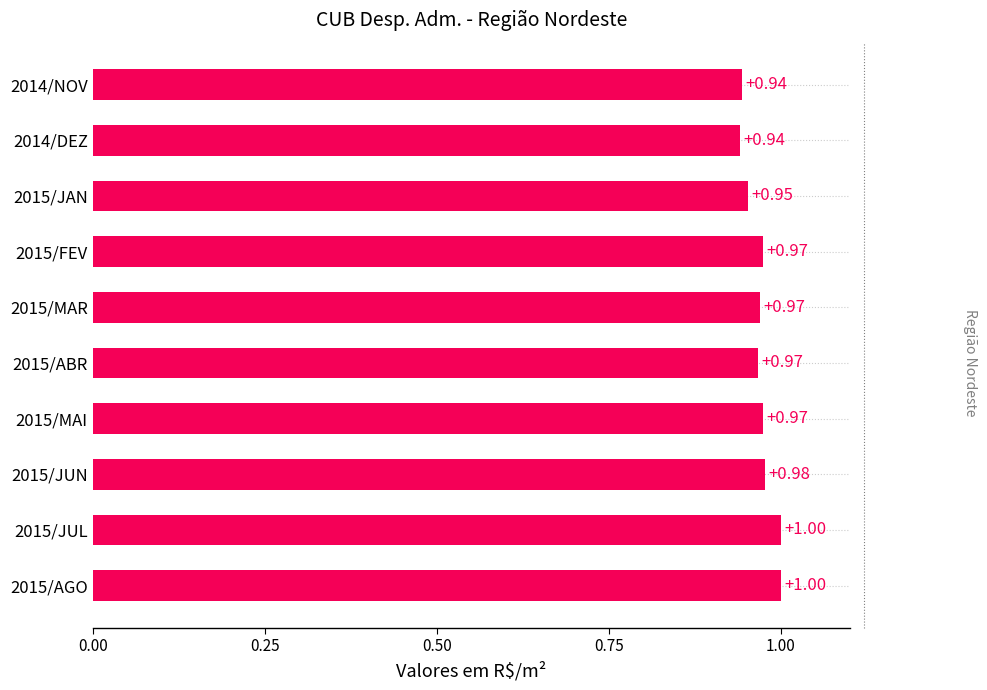

Which has a higher value, 2015/JUL or 2014/DEZ?

2015/JUL